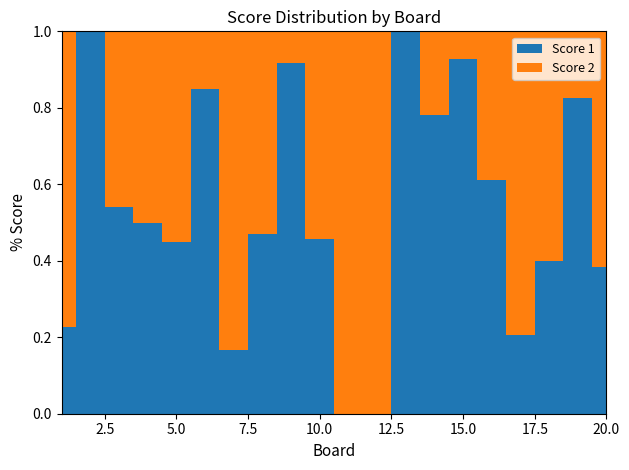

Reading left to right, transcribe all the data shown in this chart.

Score 1: 7	25	13	20	9	17	5	8	22	16	0	0	25	25	13	11	6	8	19	5
Score 2: 24	0	11	20	11	3	25	9	2	19	25	23	0	7	1	7	23	12	4	8